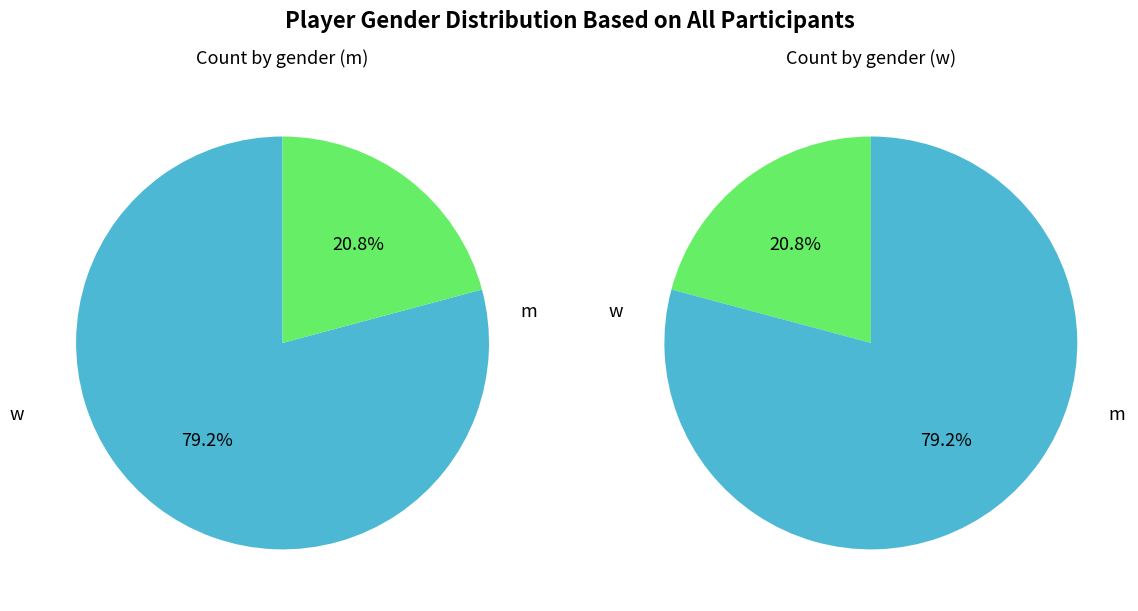

The w slice represents 21% of the pie. True or false?

True